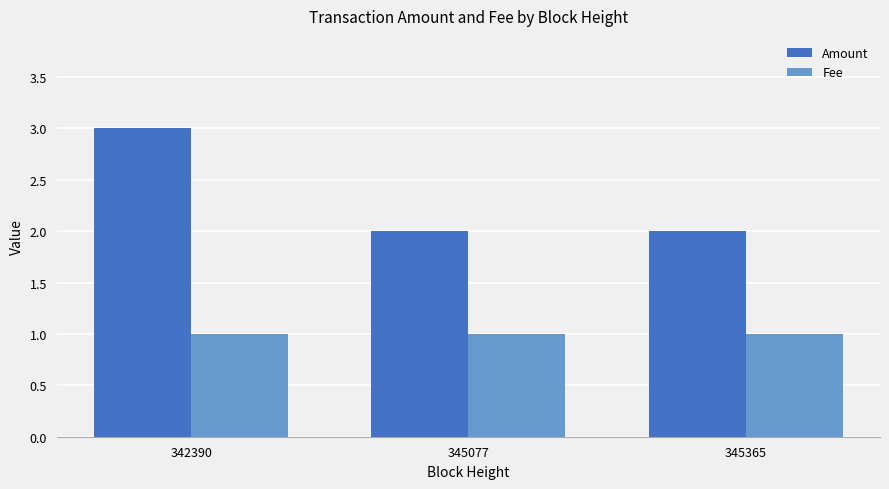

How many categories are shown in the chart?

3